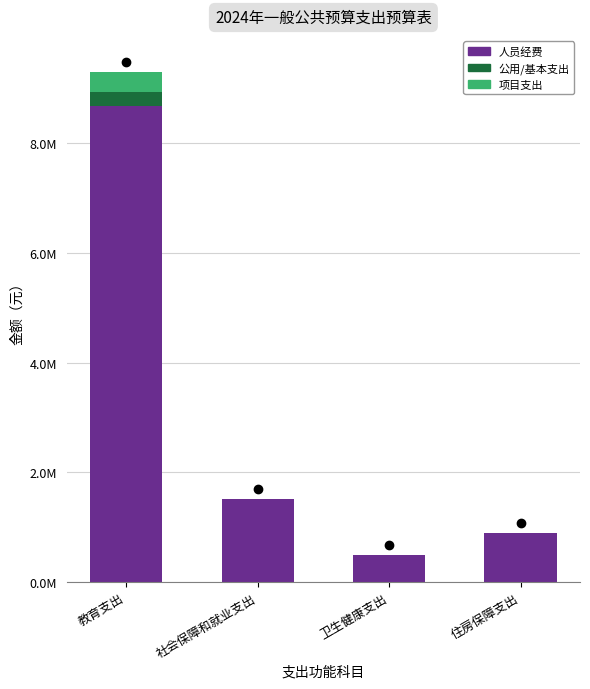

What are all the series names shown in the legend?

人员经费, 公用/基本支出, 项目支出